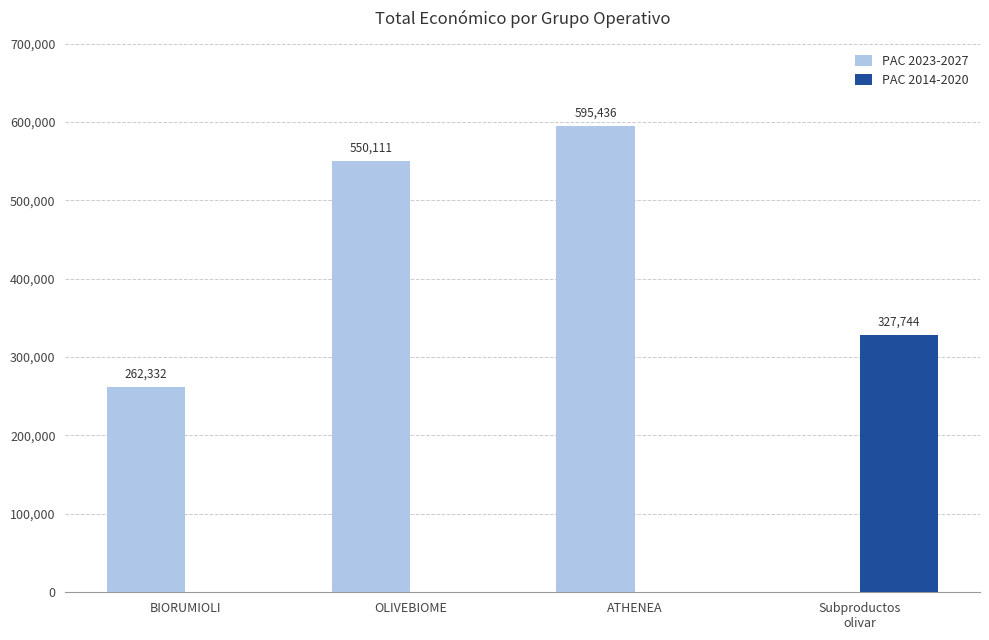

Reading left to right, transcribe all the data shown in this chart.

PAC 2023-2027: BIORUMIOLI=262332	OLIVEBIOME=550111	ATHENEA=595436	Subproductos
olivar=0
PAC 2014-2020: BIORUMIOLI=0	OLIVEBIOME=0	ATHENEA=0	Subproductos
olivar=327744